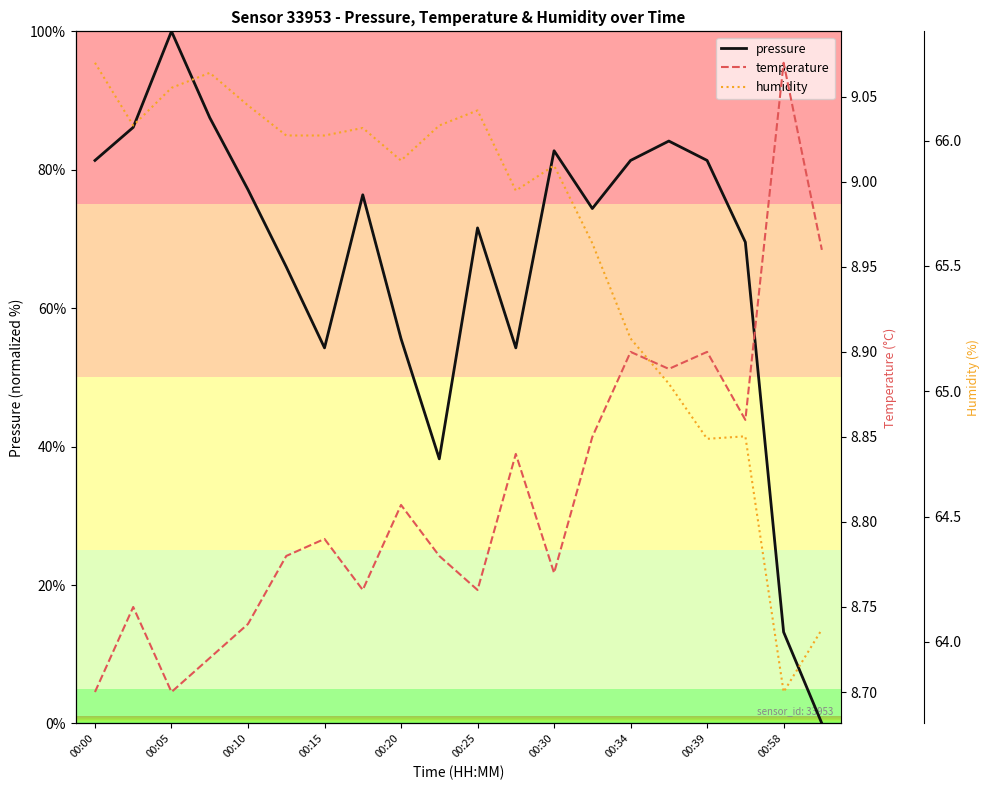

How many lines are shown in the chart?

3